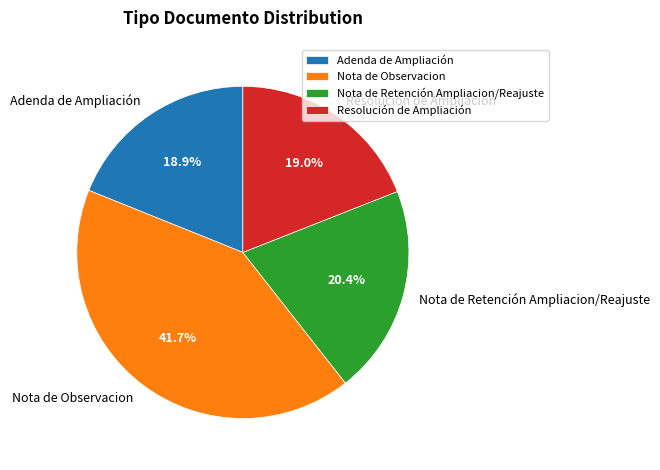

Combined, do Adenda de Ampliación and Nota de Retención Ampliacion/Reajuste account for over 50%?

No